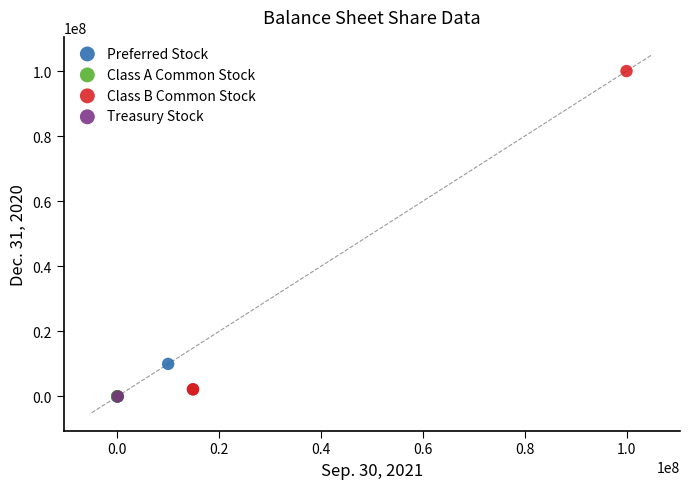

Which series reaches the maximum Y coordinate?

Class B Common Stock